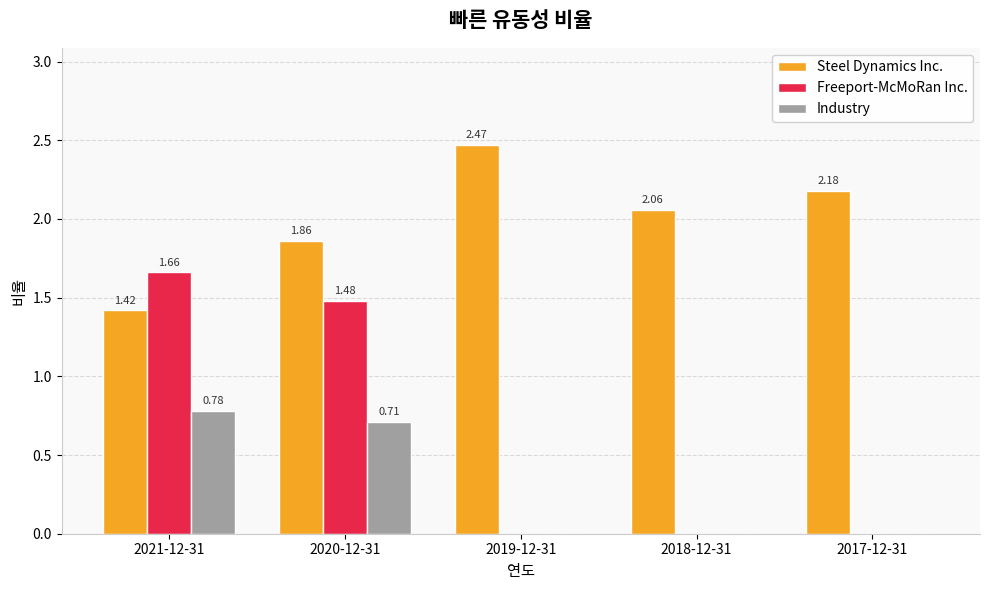

Which series changed the most between 2021-12-31 and 2017-12-31?

Freeport-McMoRan Inc.